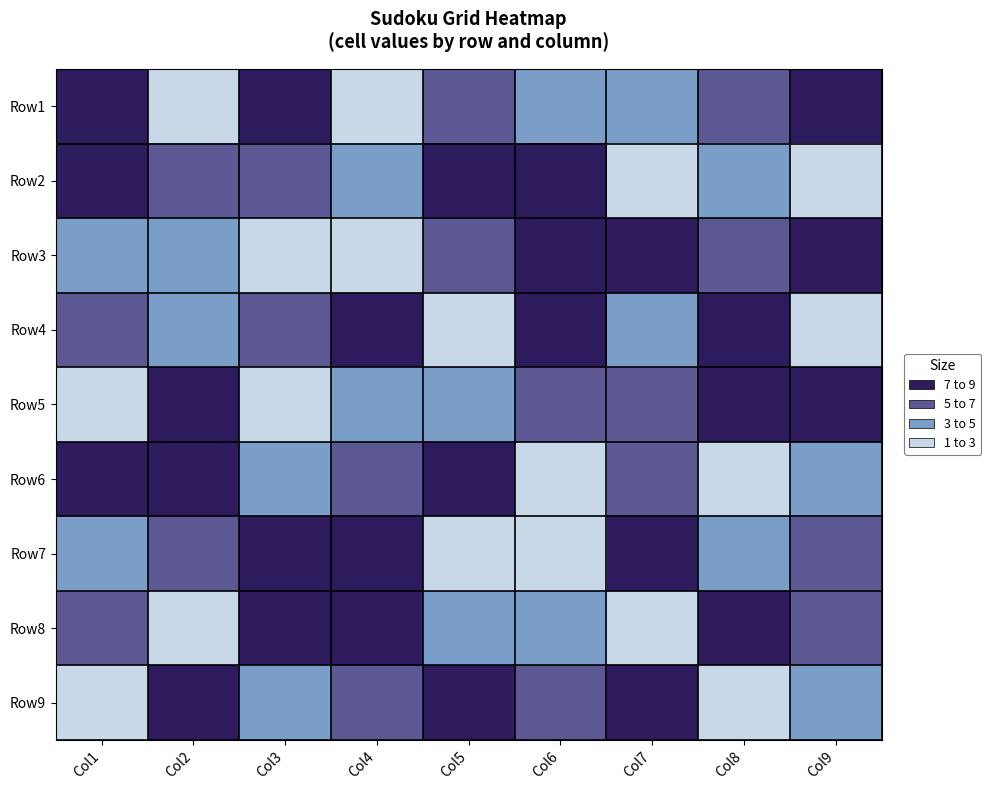

Between Col4 and Col9, which is larger?

Col9